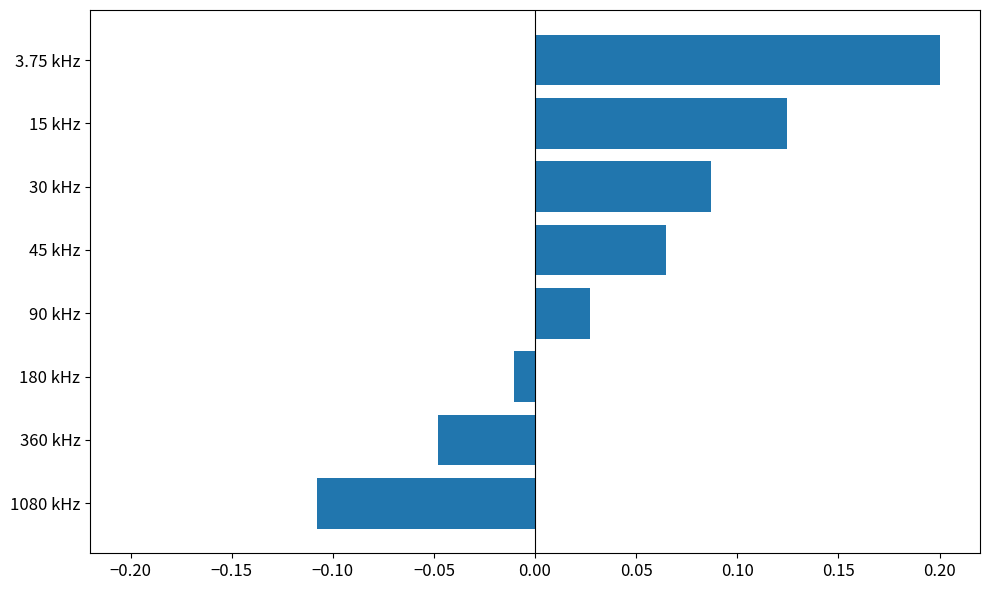

How many bars are there in total?

8